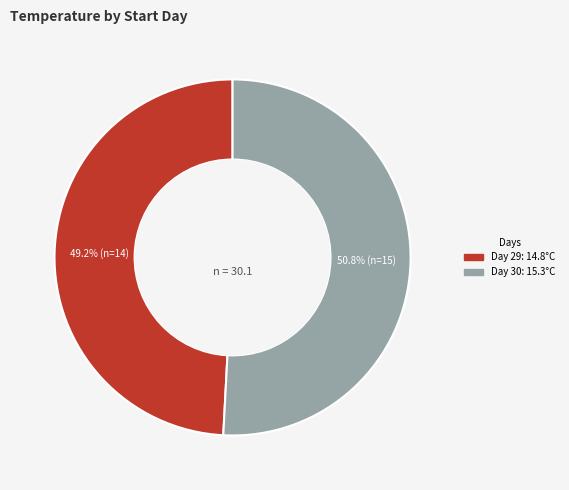

Does any single category account for the majority?

Yes